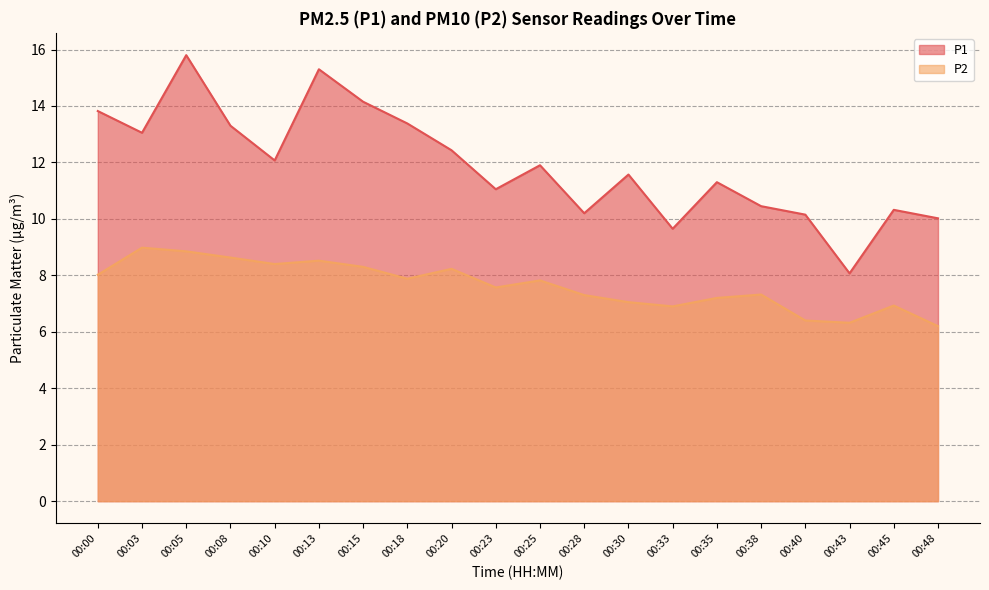

What is the sum of the P1 values at 00:45 and 00:28?

20.5